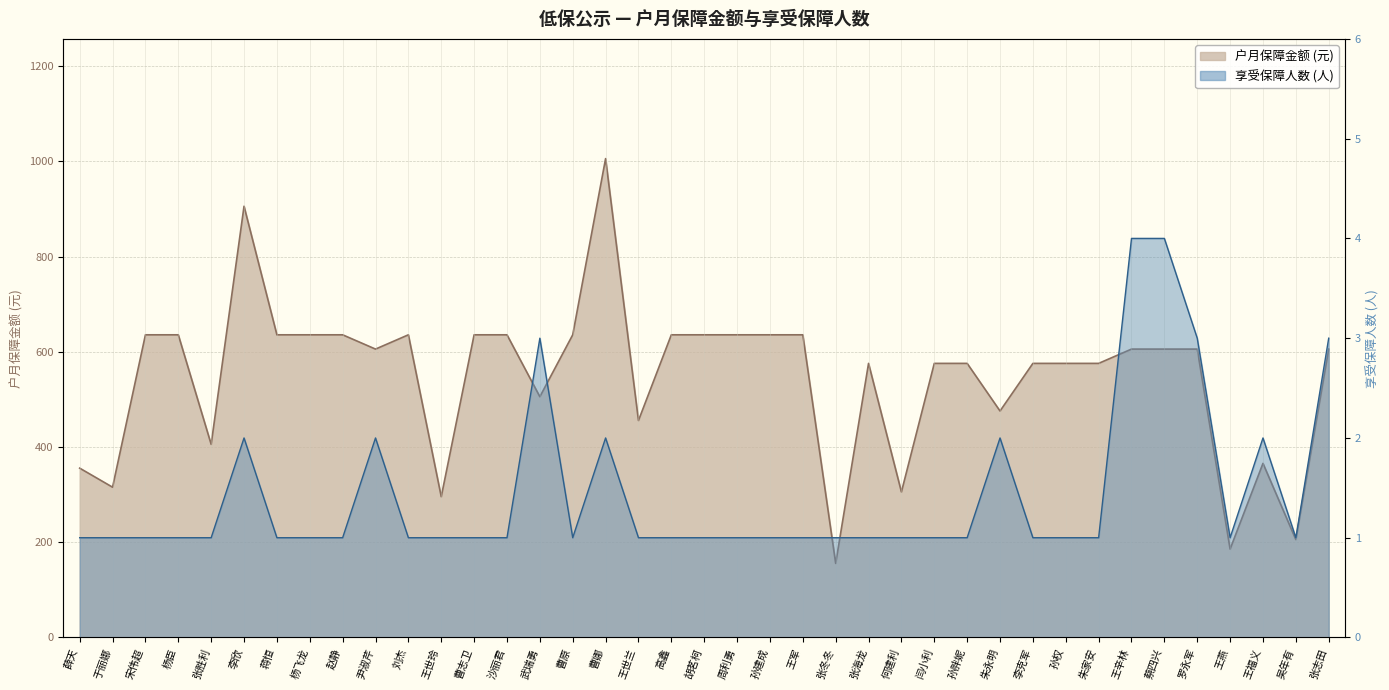

What is the difference between the second highest and second lowest values in the 户月保障金额 series?

720.0